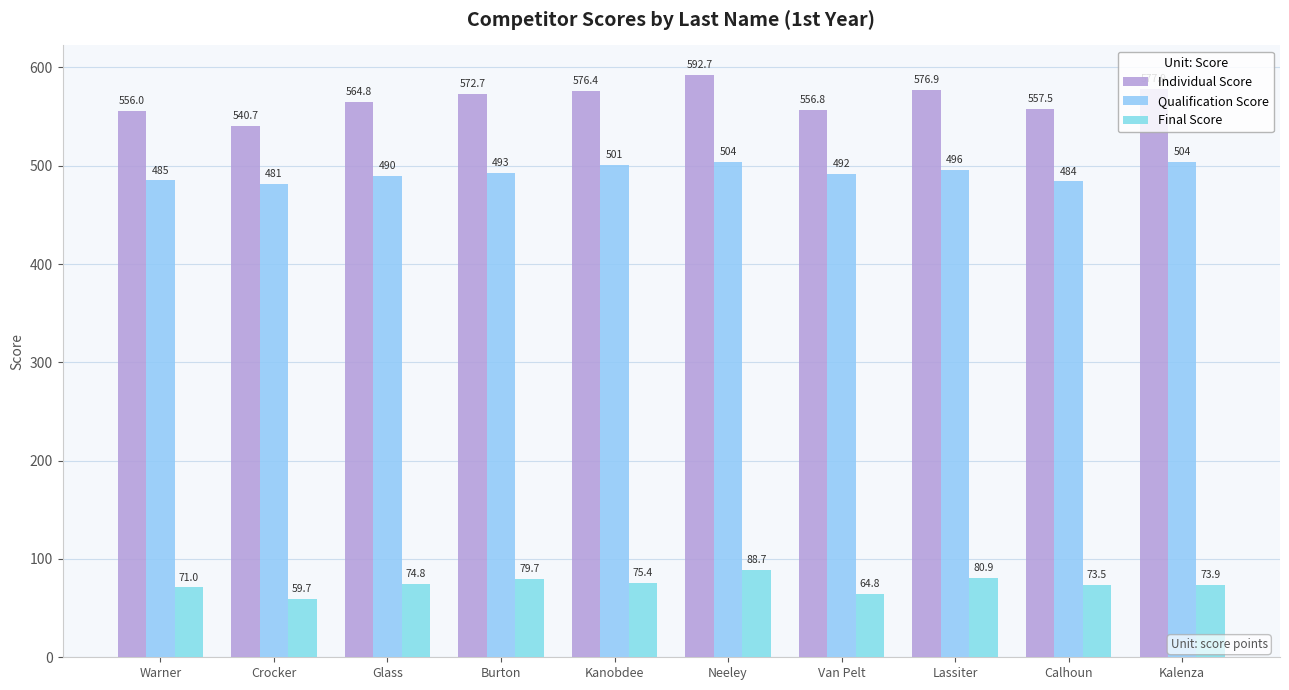

Are the bars horizontal?

No